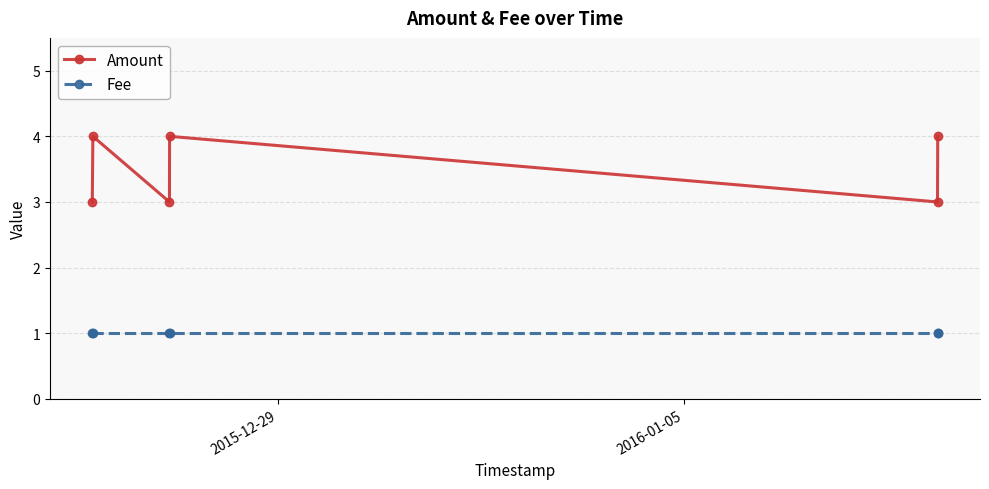

Reading left to right, extract all data points from this chart.

Amount: 3	4	3	4	3	4
Fee: 1	1	1	1	1	1